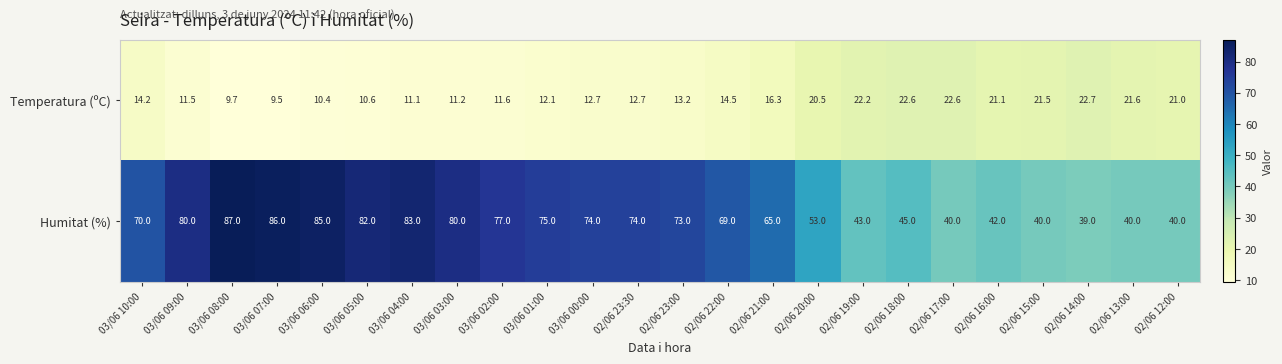

Which series has the largest total across all categories?

Humitat (%)